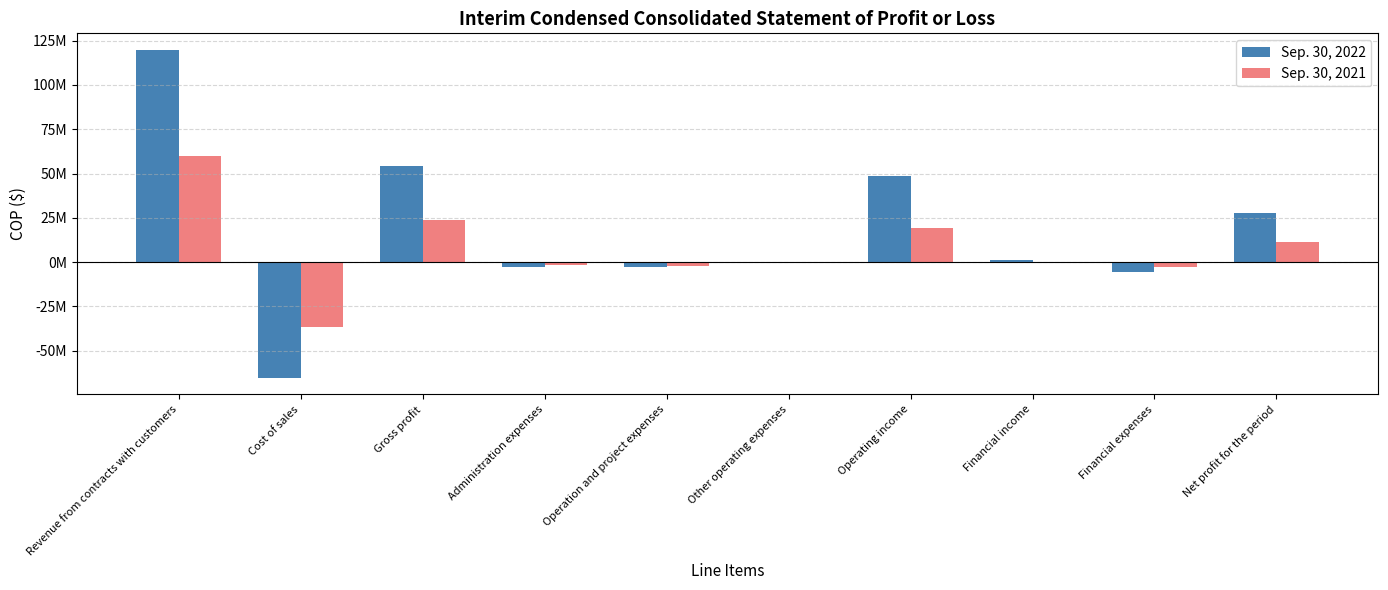

Are the bars horizontal?

No